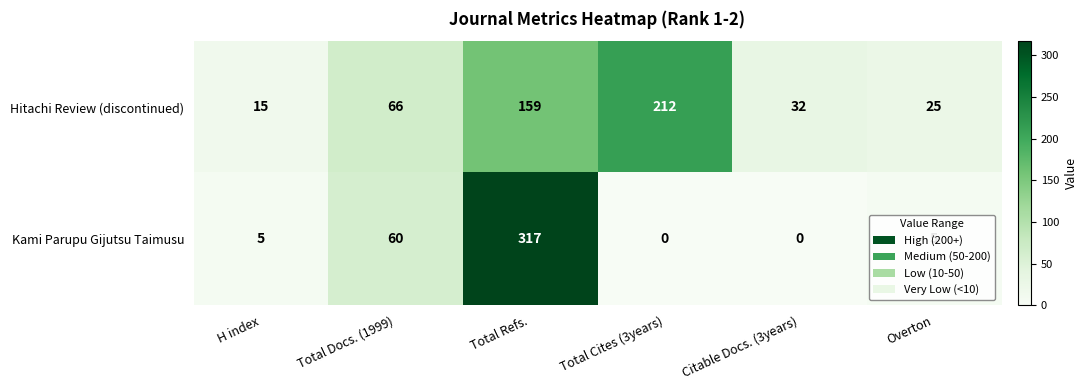

Is the value of Kami Parupu Gijutsu Taimusu at H index greater than the value of Hitachi Review (discontinued) at Overton?

No